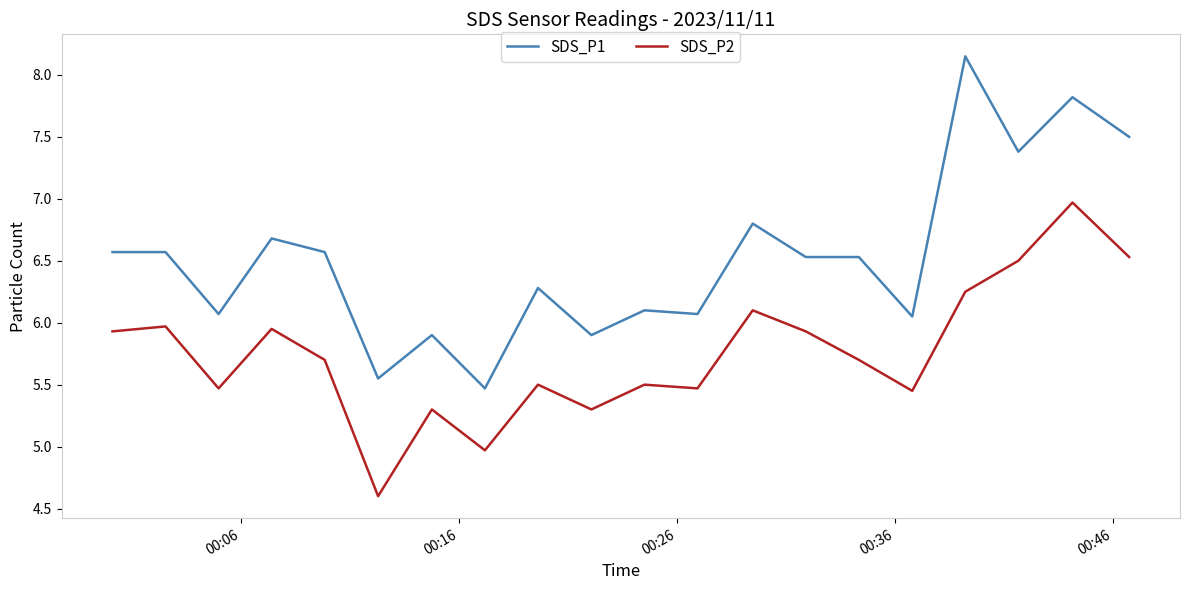

Rank the series by their average value, from highest to lowest.

SDS_P1, SDS_P2